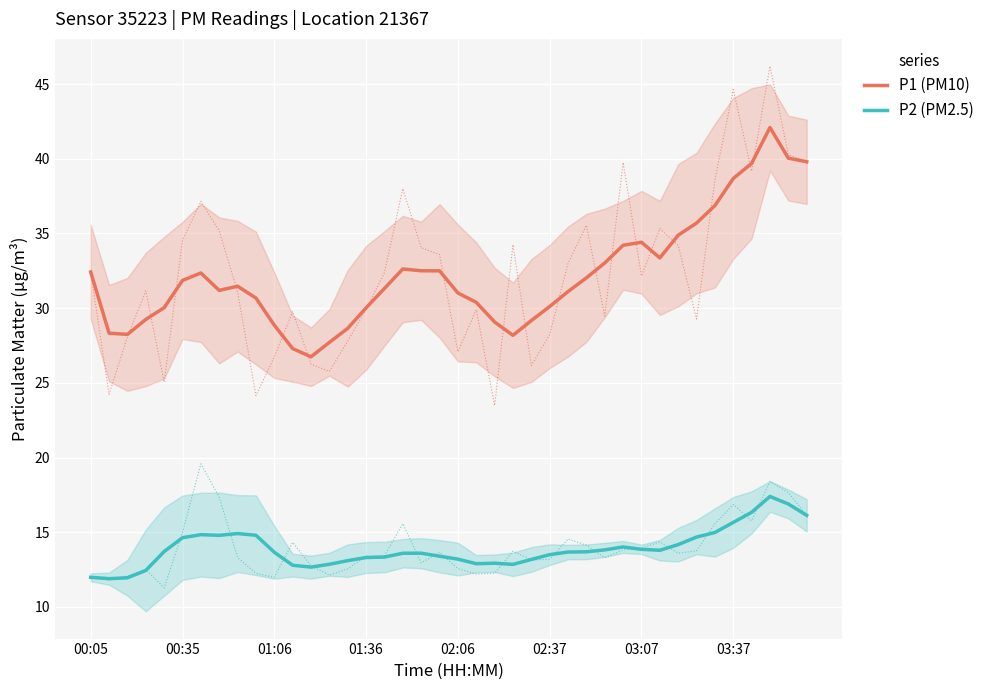

At which label does P1 (PM10) first exceed 31?

00:05